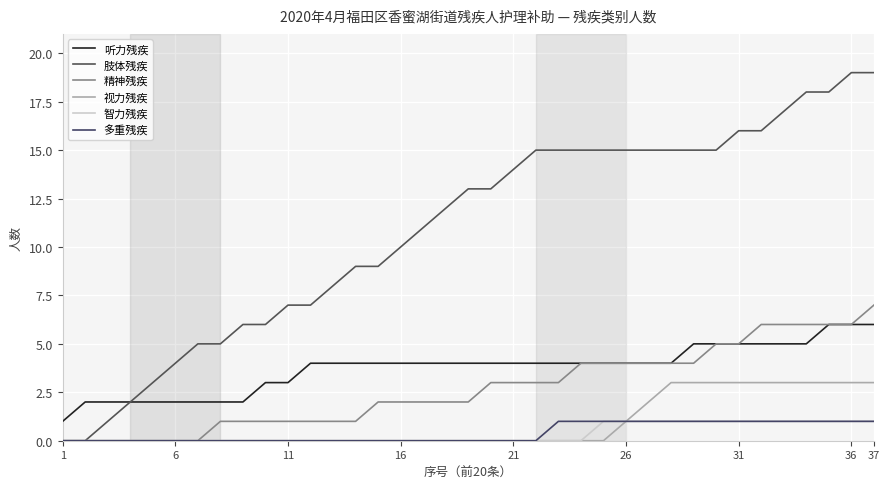

How many lines are shown in the chart?

6